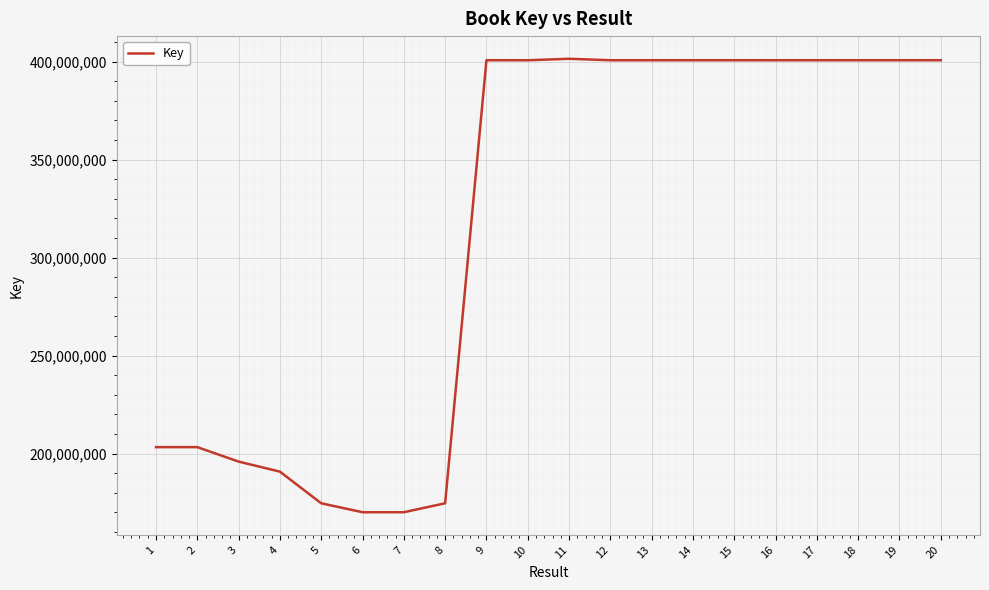

What is the minimum value shown in the chart?

170076950